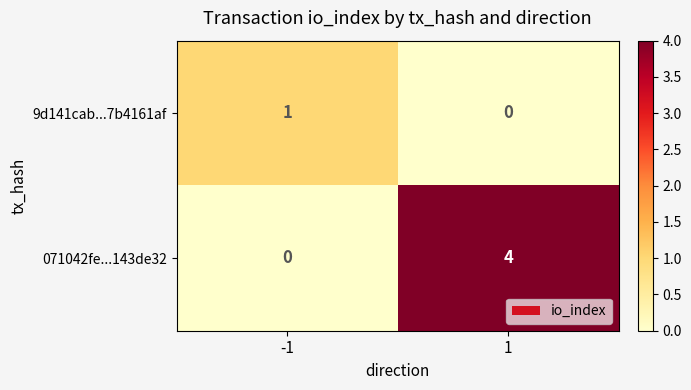

The value of 071042fe...143de32 at 1 is 4. True or false?

True